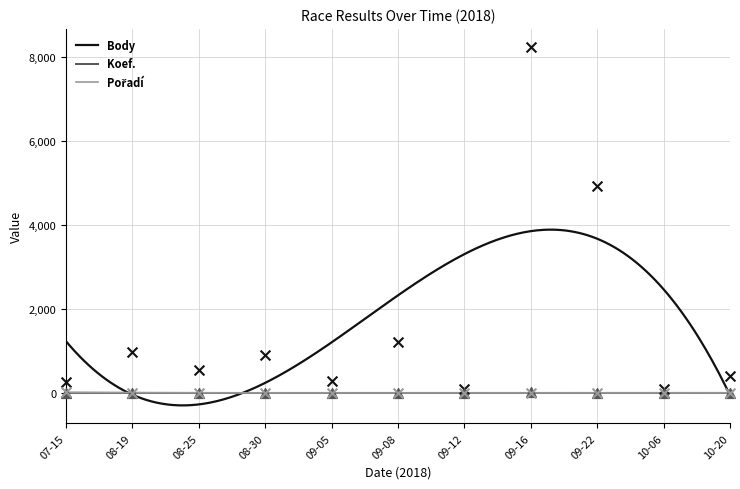

At how many categories does at least one series exceed 203?

9